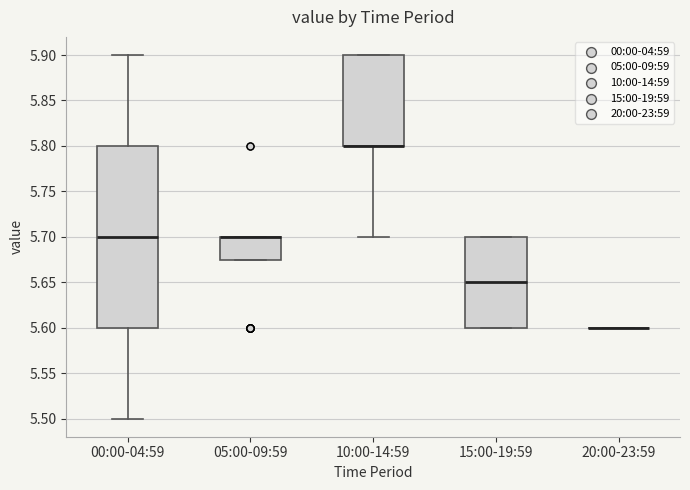

Reading left to right, transcribe this box plot: for each box, give where its median line is, the range the box spans, and where its two whiskers end, as read against the y-axis. The values are not printed on the chart, so give them approximately, as read against the axis.

00:00-04:59: median 5.700, box 5.600 to 5.800, whiskers 5.500 to 5.900
05:00-09:59: median 5.700 (drawn on the box's upper edge), box 5.675 to 5.700, whiskers 5.675 to 5.700
10:00-14:59: median 5.800 (drawn on the box's lower edge), box 5.800 to 5.900, whiskers 5.700 to 5.900
15:00-19:59: median 5.650, box 5.600 to 5.700, whiskers 5.600 to 5.700
20:00-23:59: box collapsed to a line at 5.600, whiskers 5.600 to 5.600